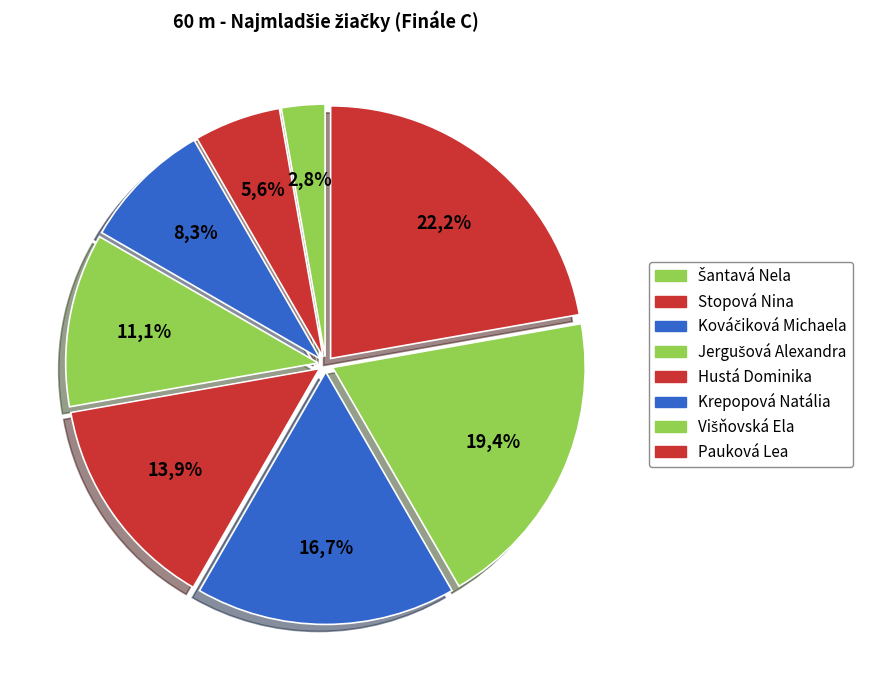

What is the total percentage of Krepopová Natália and Hustá Dominika?

30.6%